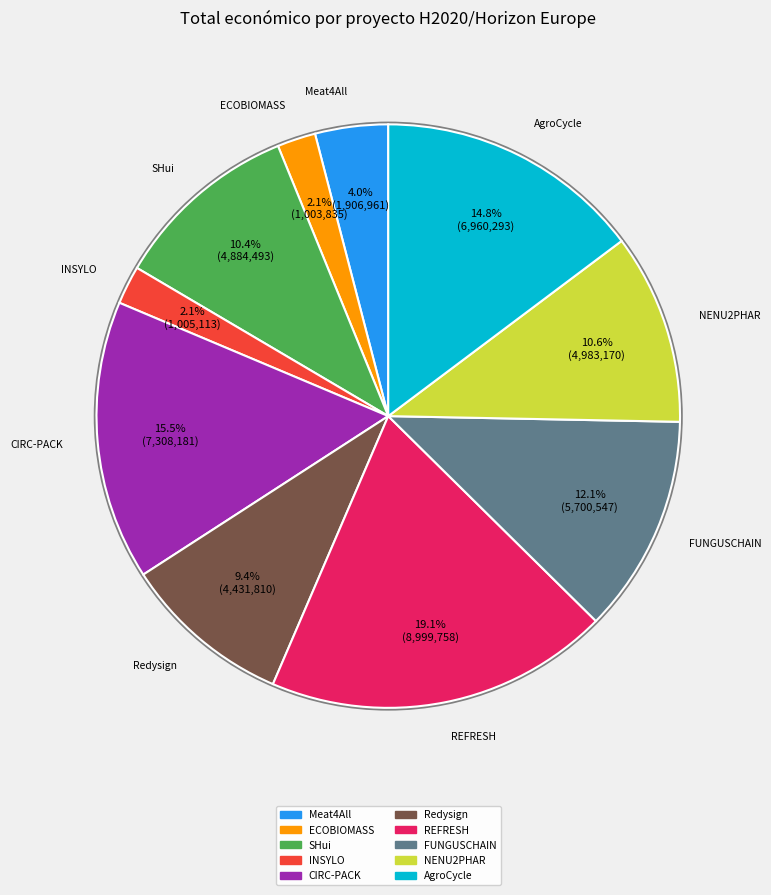

To the nearest percent, what is the difference between the largest and smallest slice percentages?

17%